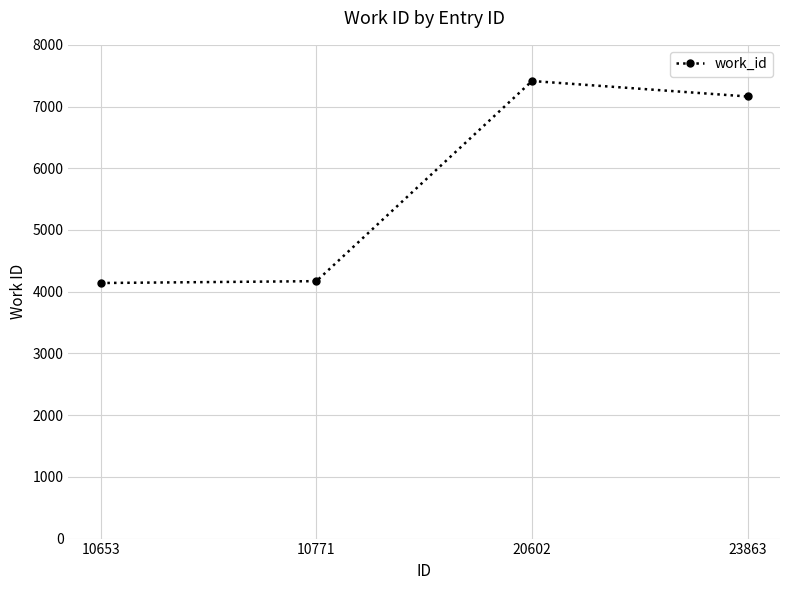

What is the value of the 4th point from the left?

7163